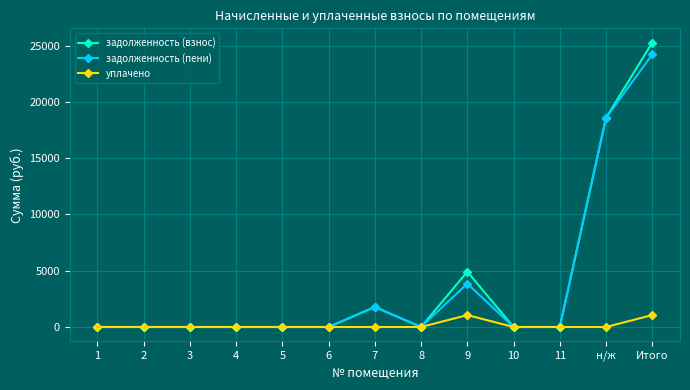

Between 5 and Итого, which series saw the biggest shift?

задолженность (взнос)